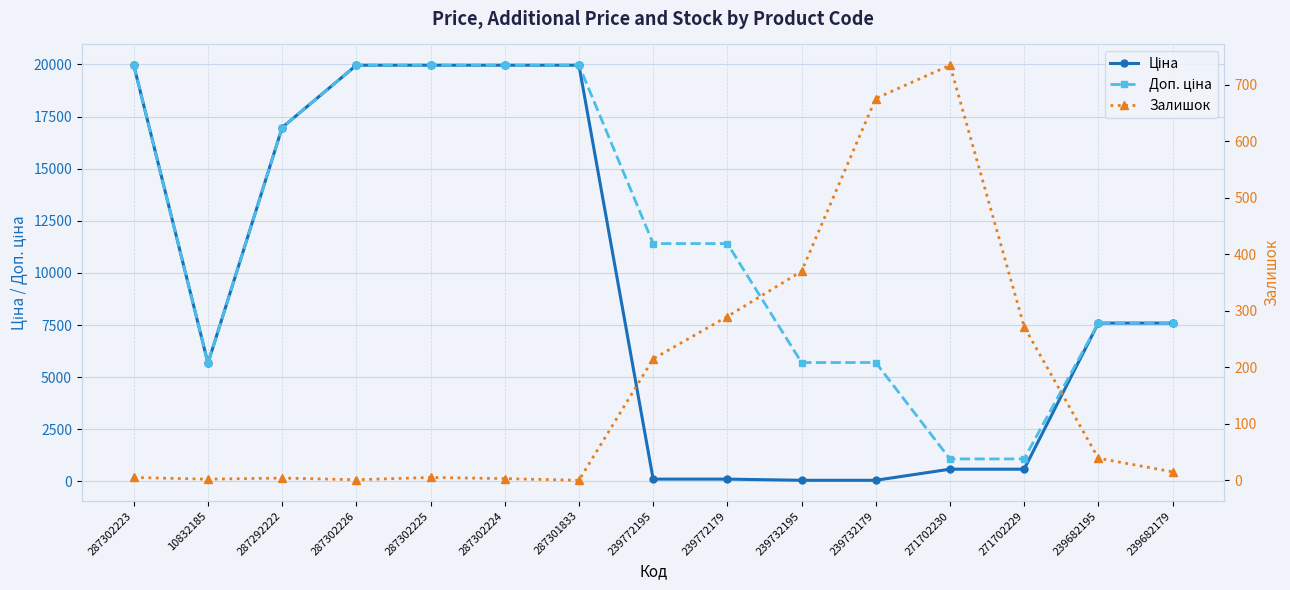

What is the sum of the Залишок values at 287292222 and 239772179?

294.0